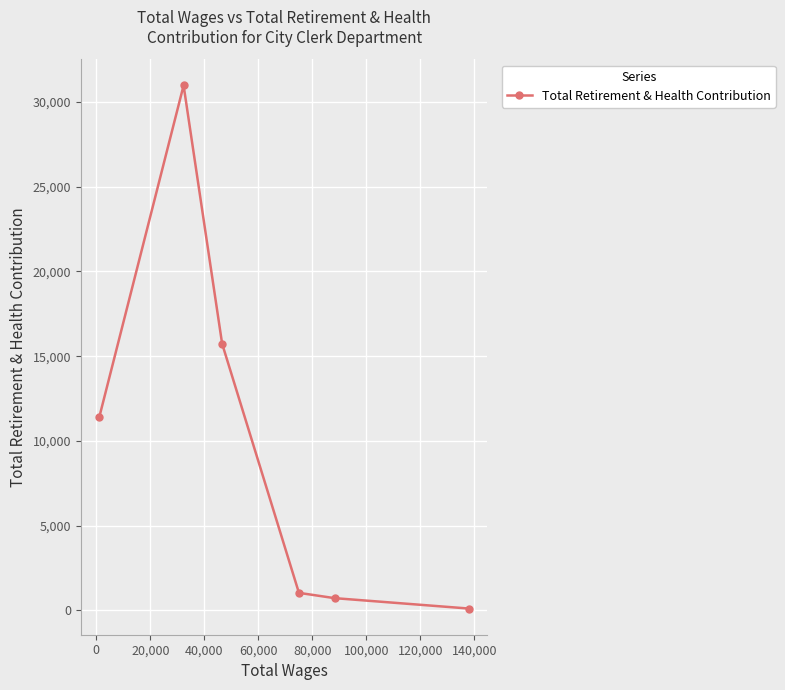

Reading left to right, what are all the values shown in this chart?

11397	30975	15733	1032	720	105